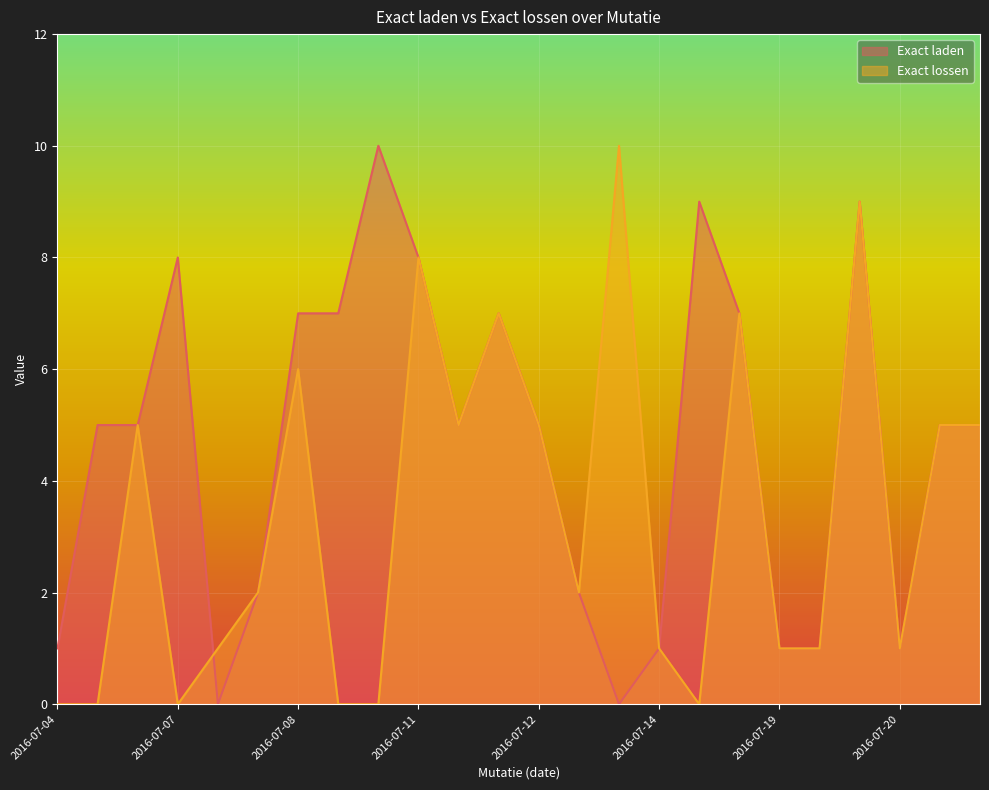

Is the value of Exact laden at 2016-07-29 greater than the value of Exact lossen at 2016-07-12?

No